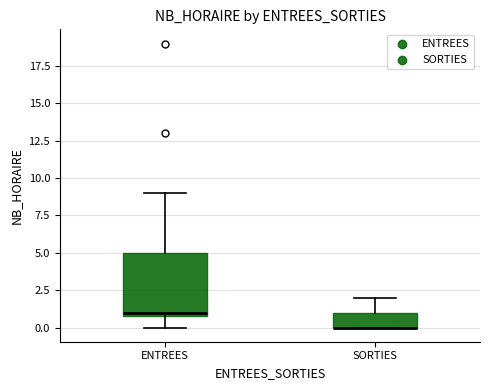

Reading left to right, read every box against the y-axis: the position of its median line, the range the box covers, and the ends of its whiskers. The values are not printed on the chart, so give them approximately, as read against the axis.

ENTREES: median 1 (just above the box's lower edge), box 1 to 5, whiskers 0 to 9
SORTIES: median 0 (drawn on the box's lower edge), box 0 to 1, whiskers 0 to 2